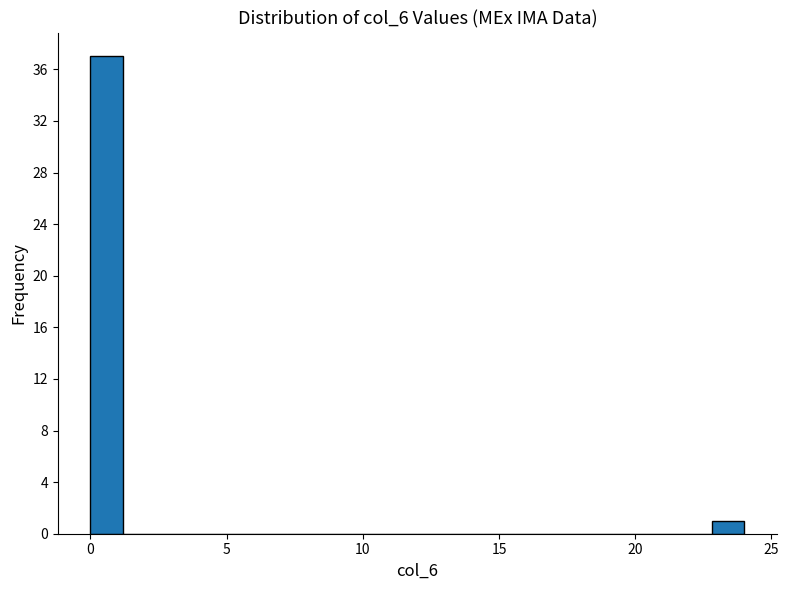

Around what value on the x-axis is the tallest bar? Give the approximate position of its centre, as read against the axis.

0.5